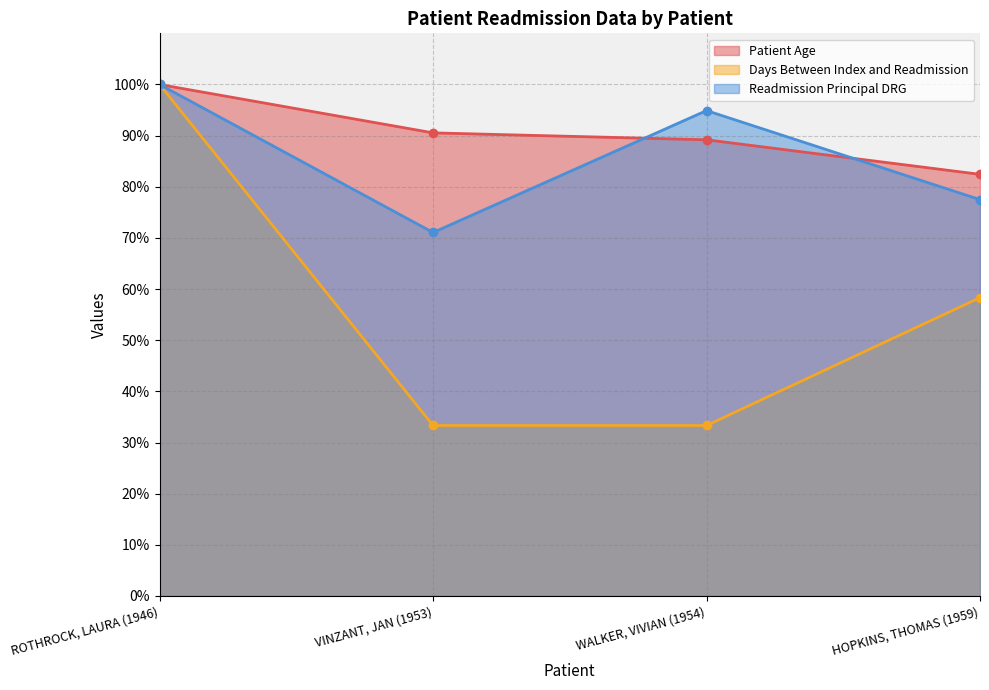

At which category is the sum across all series the highest?

ROTHROCK, LAURA (1946)